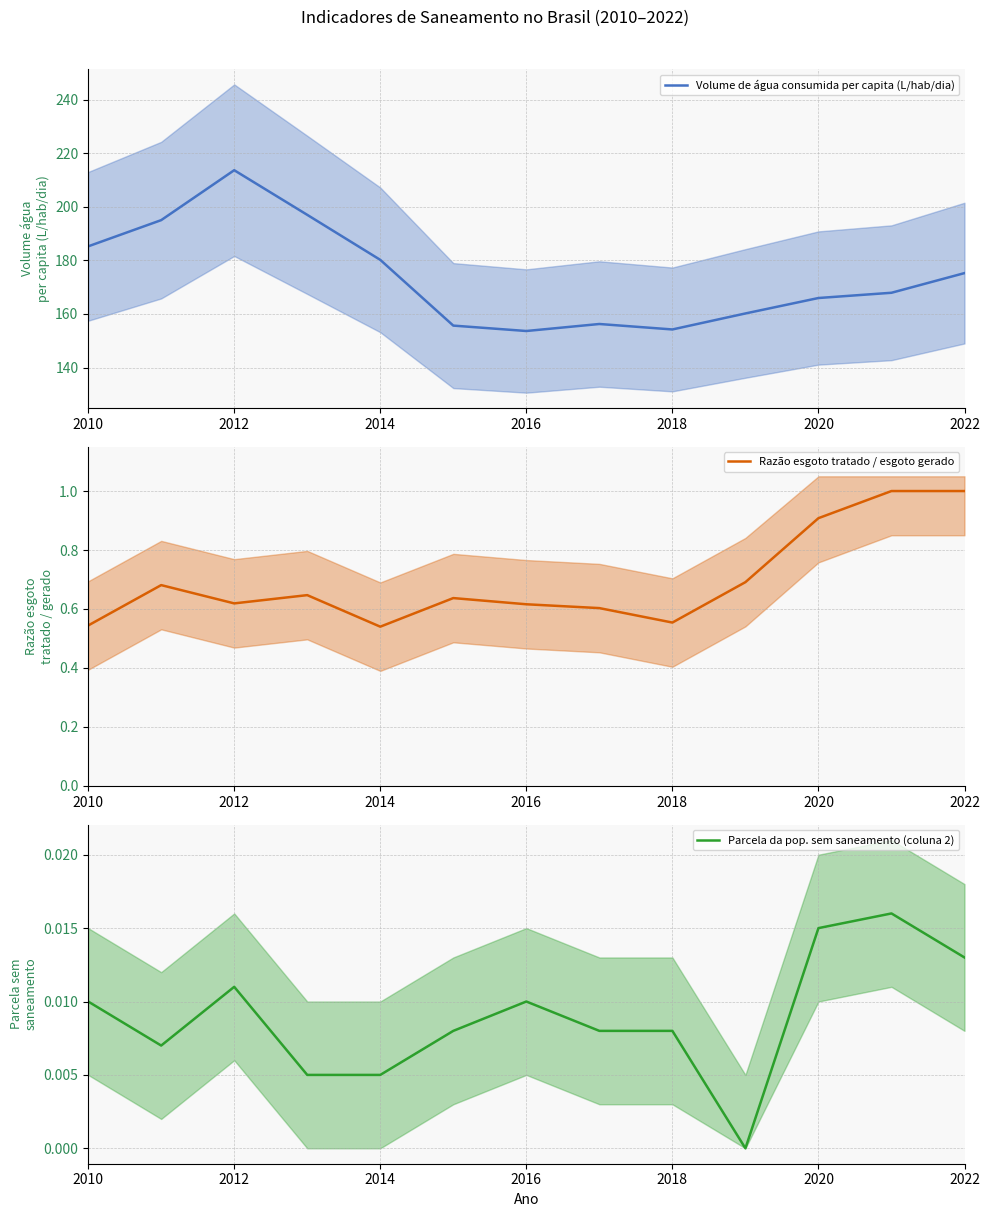

The value of Volume de água consumida per capita (L/hab/dia) at 2012 is 87.9. True or false?

False